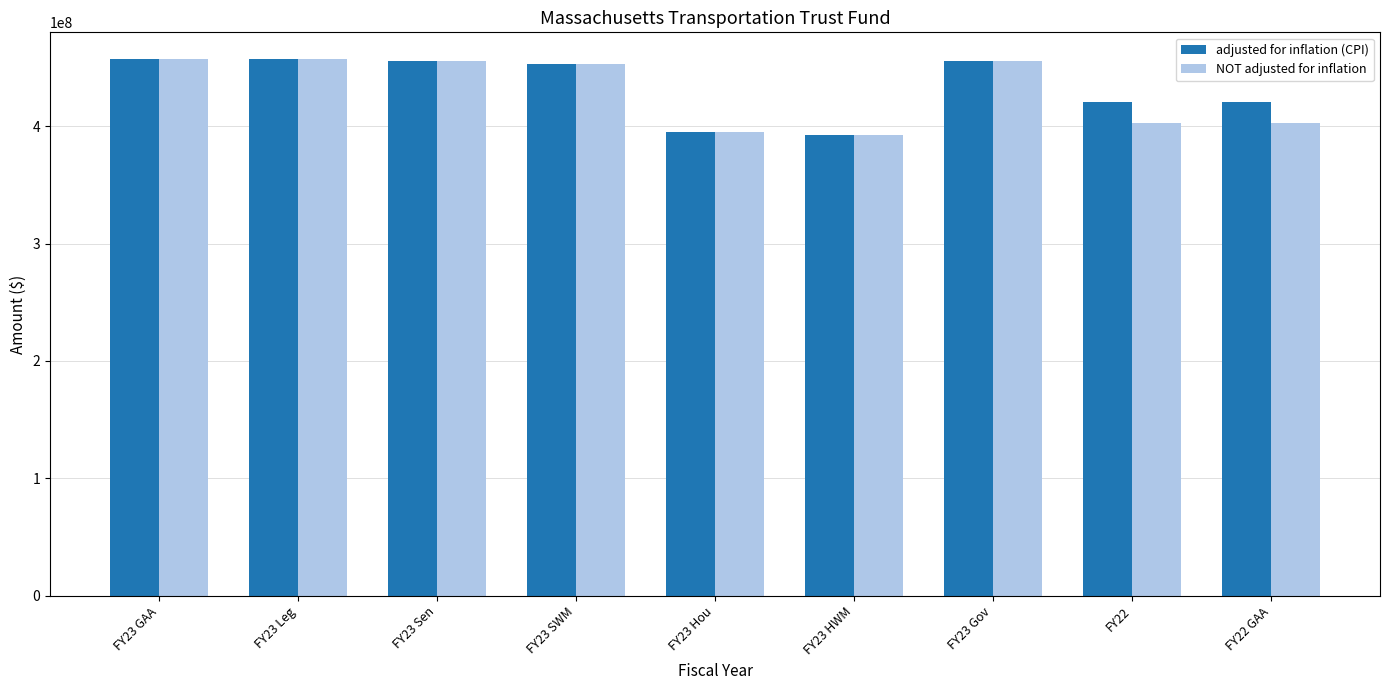

What is the difference between the maximum and minimum values in the NOT adjusted for inflation series?

64321736